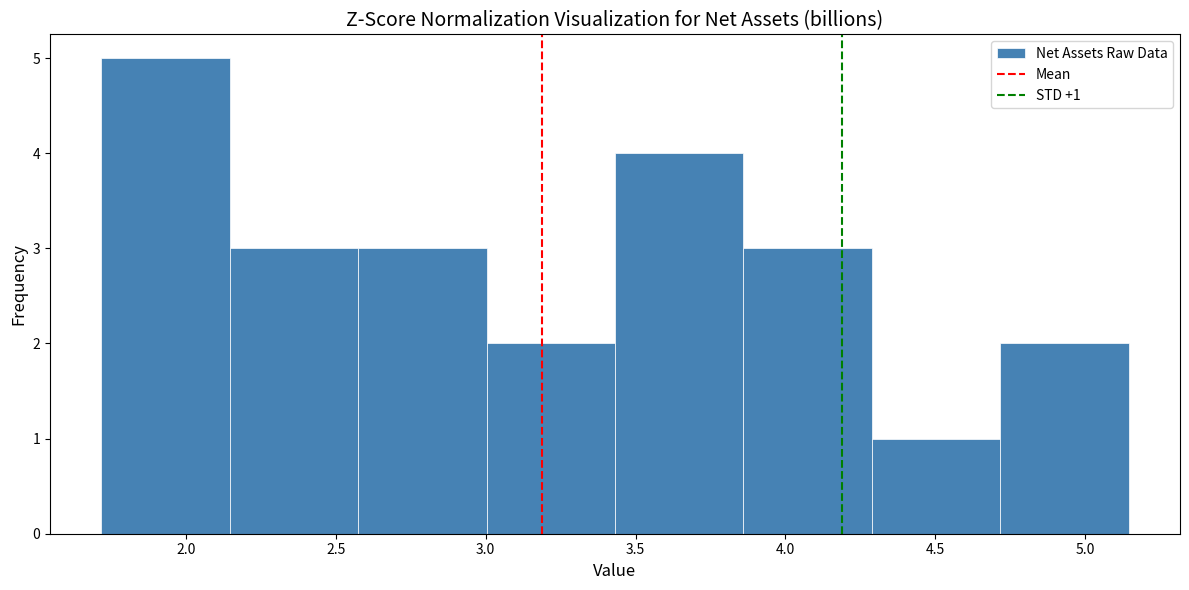

Which range on the x-axis has the tallest bar?

1.70 to 2.15